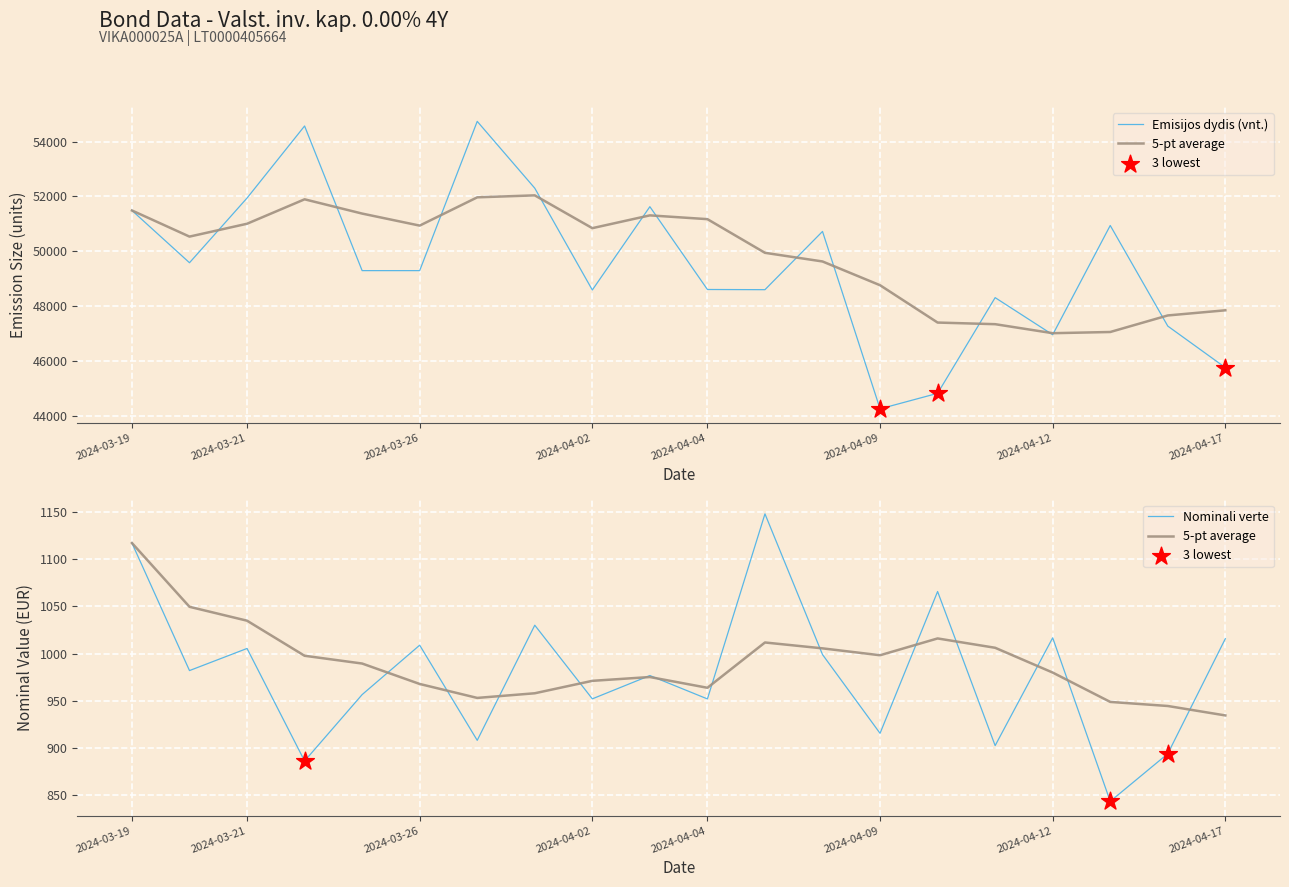

Is the value of Nominali verte at 2024-04-04 greater than the value of Emisijos dydis (vnt.) at 2024-03-27?

No